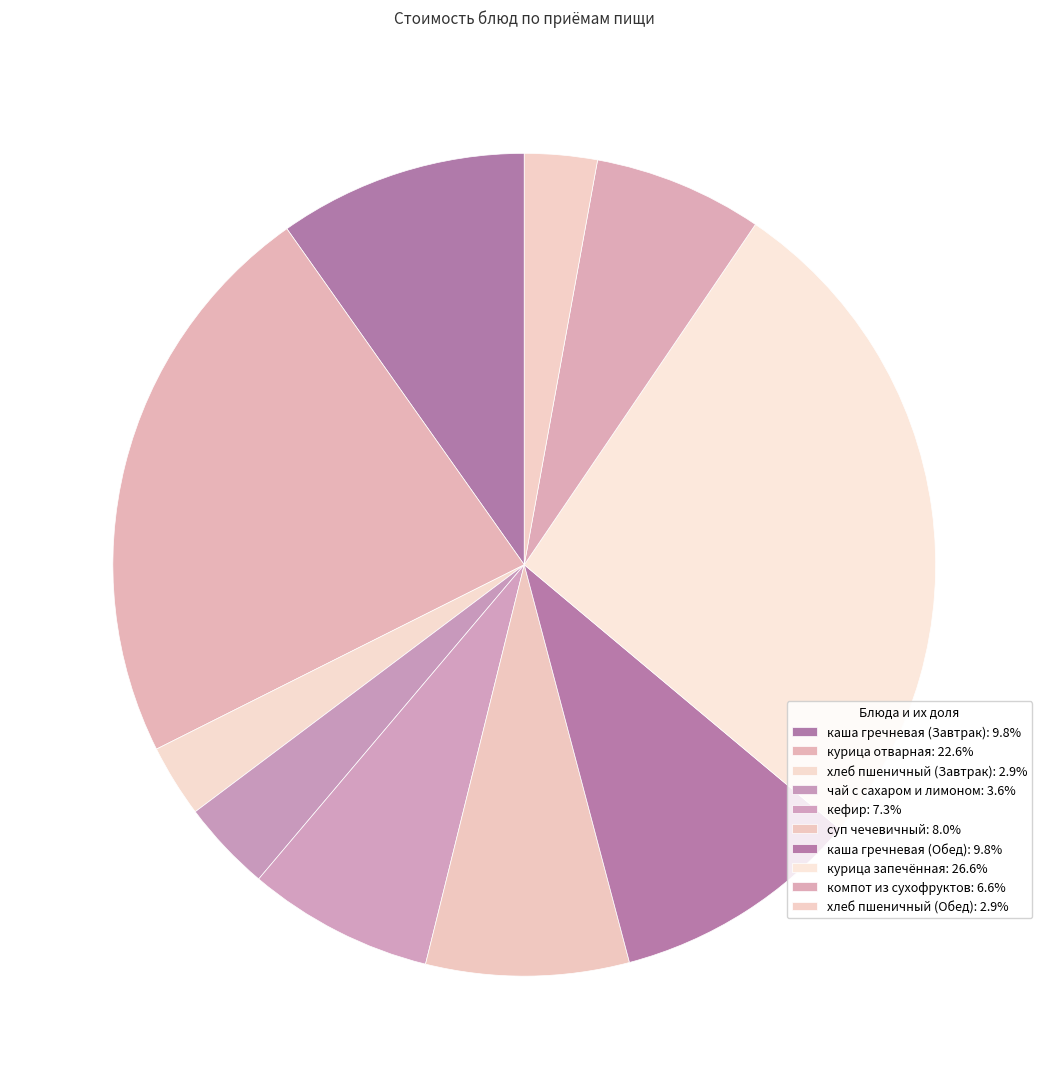

Rank the categories by value from highest to lowest.

курица запечённая, курица отварная, каша гречневая (Завтрак), каша гречневая (Обед), суп чечевичный, кефир, компот из сухофруктов, чай с сахаром и лимоном, хлеб пшеничный (Завтрак), хлеб пшеничный (Обед)